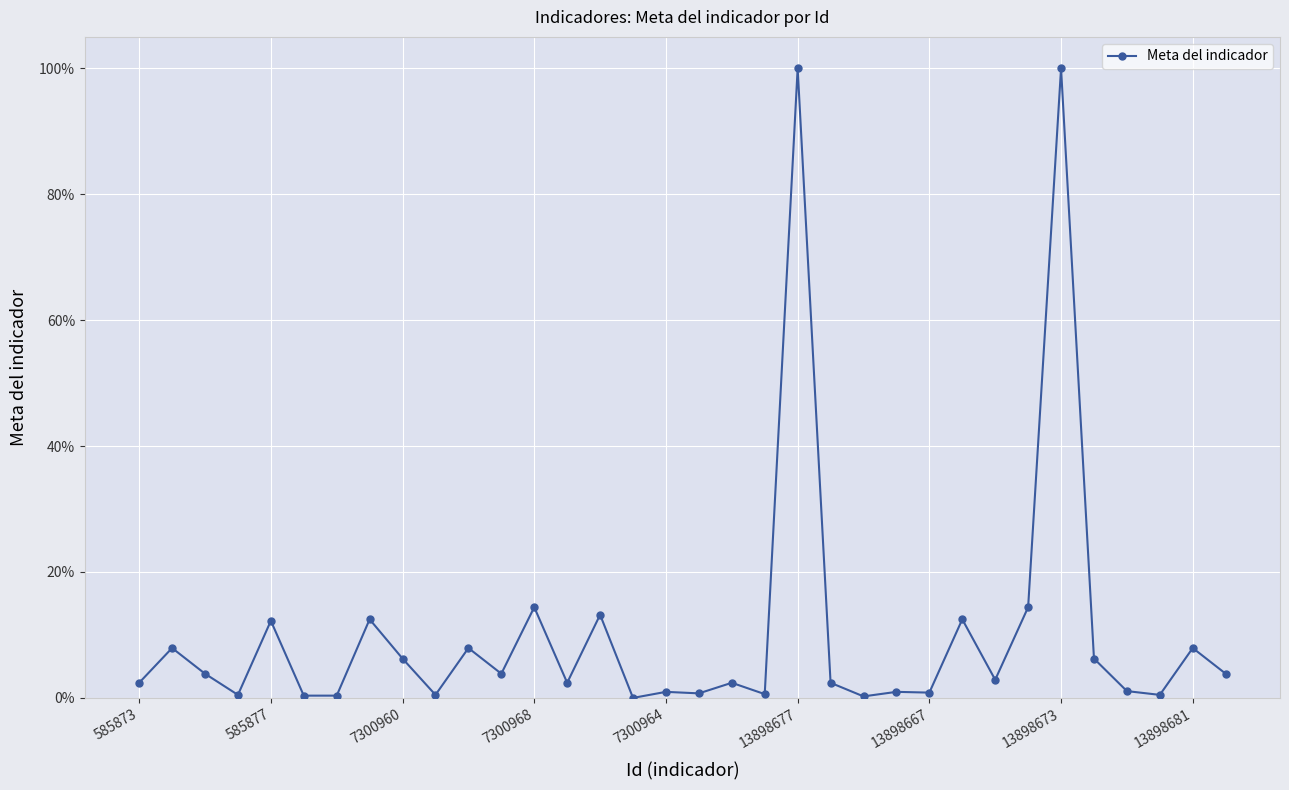

Is this an area chart (filled region under the line)?

No